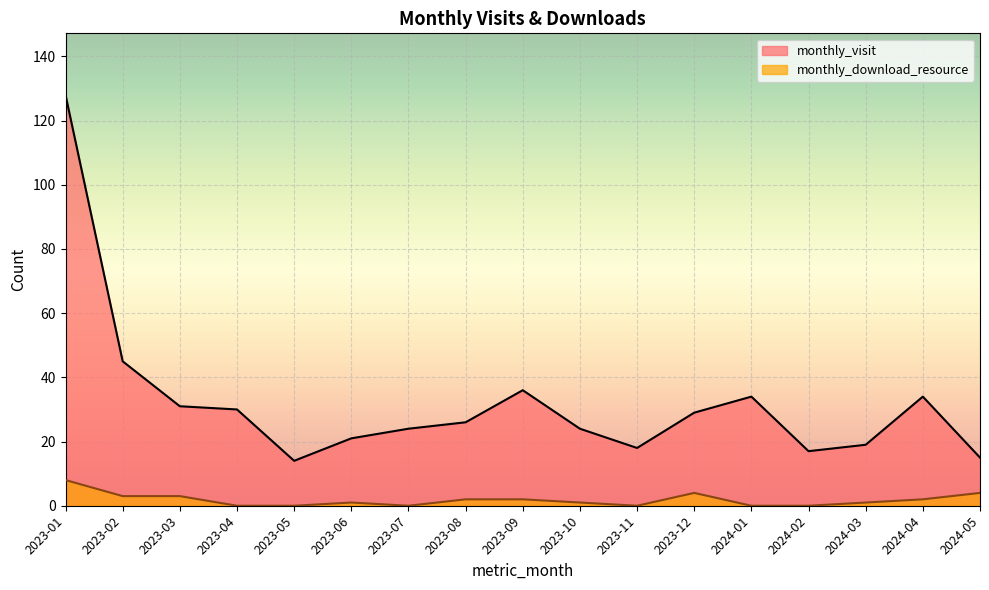

How many categories are shown in the chart?

17